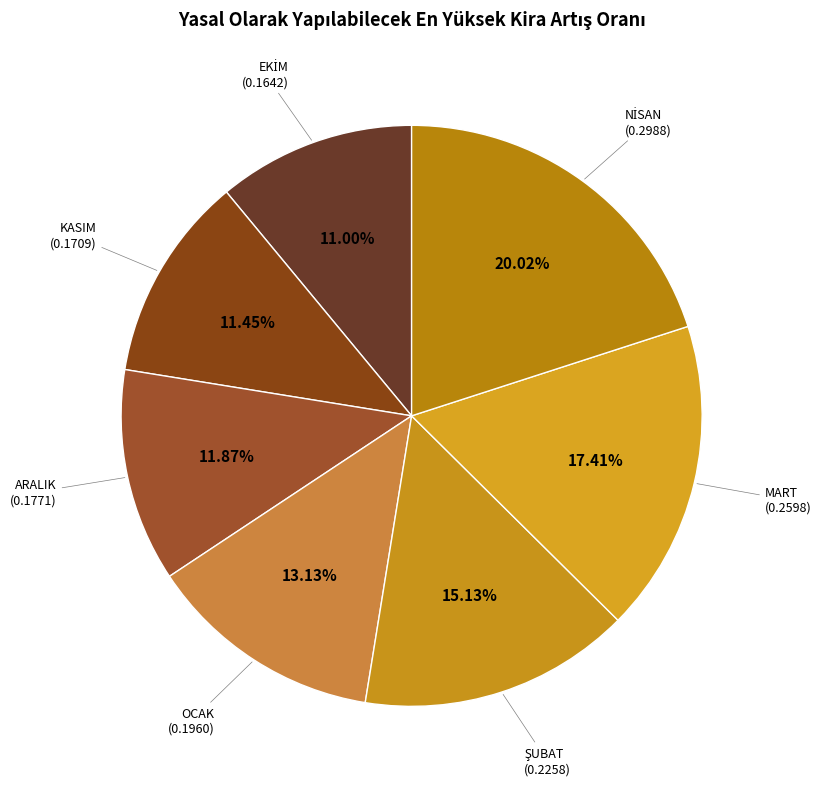

Count the number of slices in the pie.

7